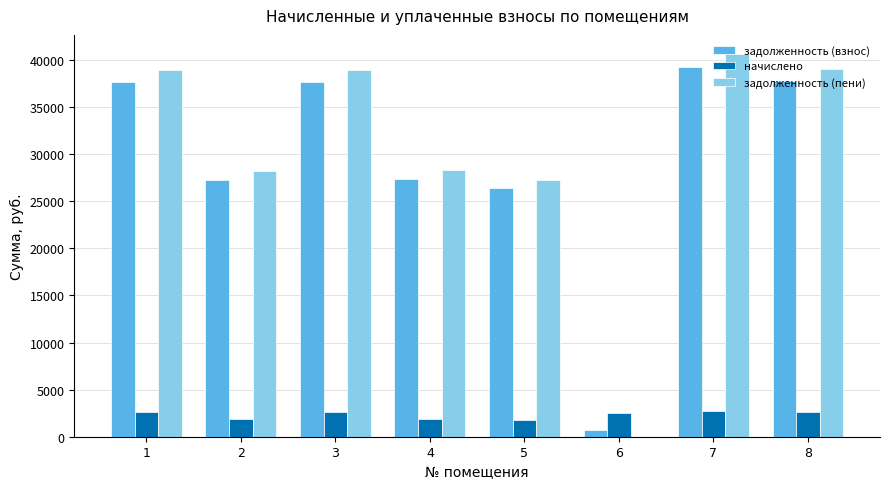

Where is задолженность (взнос) nearest to the value 19983?

5